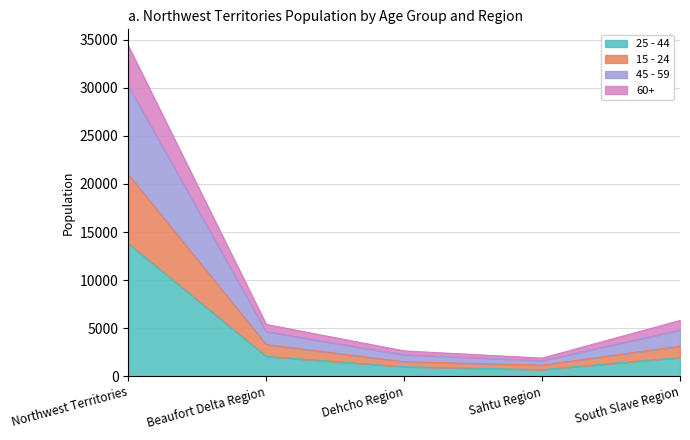

What are all the series names shown in the legend?

25 - 44, 15 - 24, 45 - 59, 60+